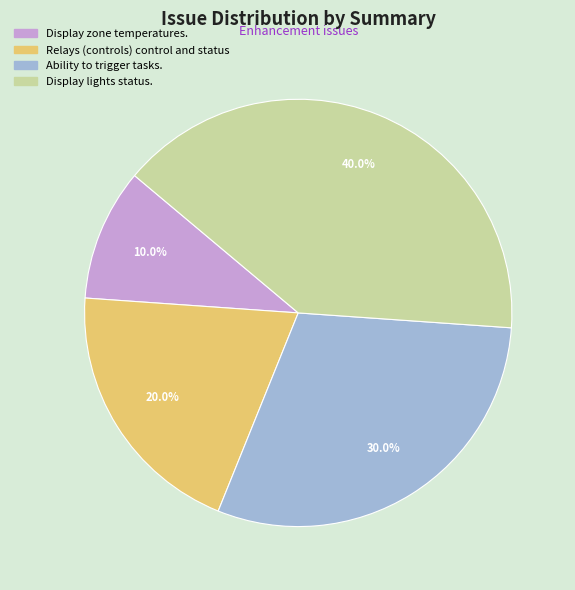

Does Relays (controls) control and status represent more than half of the total?

No